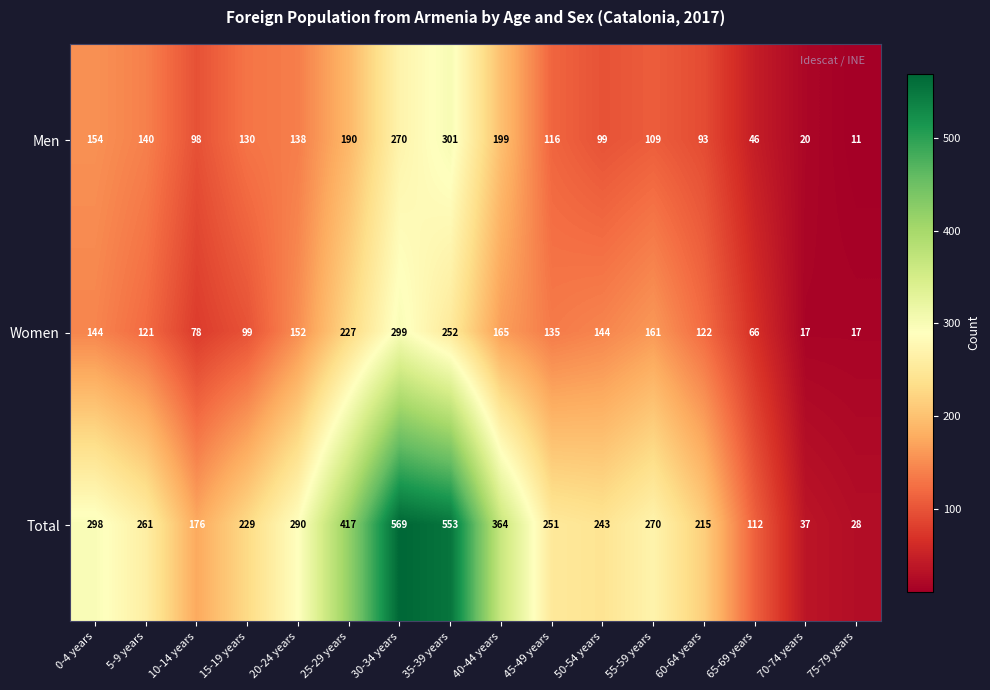

Between 15-19 years and 35-39 years, which series saw the biggest shift?

Total